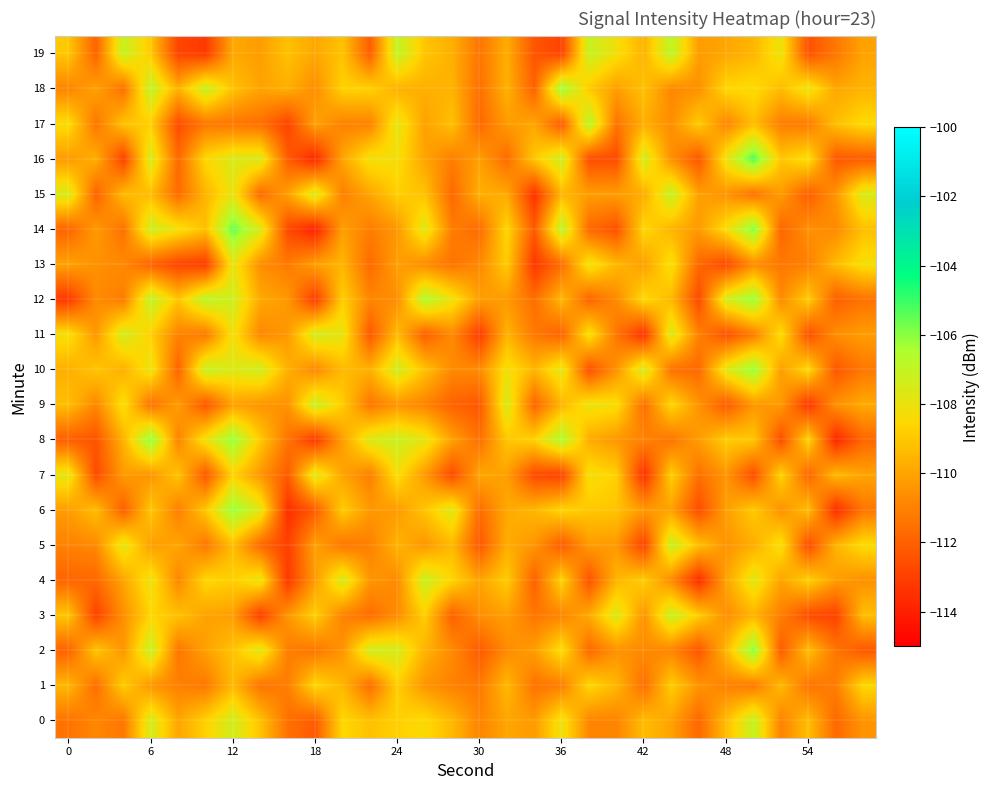

Reading left to right, extract all data points from this chart.

0: -111.5	-110.8	-111.3	-107.4	-110.0	-108.7	-107.4	-109.1	-111.5	-112.2	-108.5	-109.2	-108.8	-108.4	-109.4	-110.9	-109.9	-110.3	-108.1	-110.9	-110.9	-109.3	-110.1	-111.8	-109.3	-107.0	-111.0	-109.3	-111.7	-110.5
1: -109.5	-111.6	-108.8	-110.4	-111.0	-111.3	-109.4	-111.4	-111.1	-108.5	-109.5	-111.6	-108.8	-110.4	-111.0	-111.3	-109.4	-111.4	-111.1	-108.5	-109.5	-111.6	-108.8	-110.4	-111.0	-111.3	-109.4	-111.4	-111.1	-108.5
2: -112.0	-109.0	-110.4	-107.1	-111.3	-110.1	-109.1	-107.7	-111.1	-111.4	-110.5	-107.3	-107.4	-109.6	-110.7	-112.2	-110.7	-110.2	-108.3	-111.7	-110.5	-110.8	-110.9	-112.3	-109.5	-105.9	-112.2	-109.2	-111.4	-112.3
3: -109.0	-112.9	-110.6	-108.6	-109.2	-110.0	-110.2	-113.0	-110.4	-108.8	-111.0	-111.6	-110.7	-108.8	-112.0	-110.6	-110.2	-111.4	-110.9	-109.8	-107.6	-110.5	-107.1	-108.8	-110.6	-109.6	-111.0	-112.6	-112.9	-109.2
4: -111.9	-111.8	-110.0	-108.0	-110.8	-108.6	-108.8	-107.9	-113.2	-110.3	-107.4	-110.4	-110.7	-107.2	-108.6	-110.0	-108.9	-112.0	-108.6	-112.4	-109.5	-108.8	-110.7	-113.5	-110.1	-107.7	-110.0	-108.7	-110.2	-110.6
5: -111.0	-110.7	-107.8	-110.2	-109.9	-111.3	-109.3	-111.7	-113.0	-110.1	-111.3	-111.1	-109.6	-110.4	-109.4	-112.3	-109.8	-110.4	-112.2	-110.2	-110.3	-113.0	-107.1	-109.2	-110.5	-109.8	-108.2	-112.7	-109.5	-108.4
6: -110.2	-109.3	-112.0	-109.0	-111.1	-109.0	-106.1	-107.7	-113.5	-112.2	-108.9	-110.3	-110.3	-109.1	-107.7	-111.7	-109.9	-109.5	-108.6	-109.0	-109.1	-110.3	-110.1	-112.6	-110.2	-108.9	-110.5	-109.3	-113.5	-111.3
7: -107.8	-112.6	-110.2	-110.5	-109.1	-112.3	-108.7	-110.4	-112.2	-107.6	-110.0	-111.1	-108.3	-110.3	-112.7	-109.9	-110.1	-112.7	-113.0	-108.2	-108.8	-113.5	-108.8	-111.5	-110.4	-112.6	-108.6	-111.9	-109.4	-110.0
8: -112.1	-112.4	-109.6	-105.9	-110.9	-108.1	-106.1	-108.9	-111.4	-113.2	-110.2	-107.6	-107.2	-107.9	-110.1	-111.6	-109.0	-108.7	-106.5	-109.8	-110.4	-111.0	-111.4	-110.2	-108.9	-109.0	-112.6	-108.6	-113.7	-111.8
9: -109.3	-110.8	-108.2	-111.5	-110.2	-112.3	-110.1	-110.4	-110.5	-107.1	-108.8	-111.3	-110.5	-111.0	-112.0	-112.3	-107.5	-111.9	-109.5	-108.0	-108.3	-111.6	-108.5	-110.5	-112.2	-110.4	-110.3	-113.3	-110.5	-109.8
10: -109.7	-109.0	-109.7	-108.0	-111.9	-107.0	-107.6	-107.3	-109.7	-110.8	-109.4	-109.7	-107.4	-109.1	-110.8	-110.7	-108.2	-109.5	-107.8	-112.5	-110.5	-107.4	-111.5	-111.7	-107.8	-106.1	-110.2	-108.5	-112.3	-111.3
11: -108.2	-110.4	-107.4	-108.8	-111.0	-111.3	-108.2	-110.8	-110.3	-107.4	-107.9	-112.2	-109.3	-112.1	-110.7	-113.1	-109.5	-111.3	-112.0	-108.2	-111.3	-113.5	-107.5	-111.0	-112.5	-111.2	-108.3	-112.6	-110.6	-110.2
12: -113.2	-110.7	-111.2	-106.9	-109.1	-106.8	-107.3	-109.9	-110.3	-113.1	-108.8	-110.9	-110.7	-106.6	-108.1	-110.2	-110.3	-111.6	-109.4	-111.9	-110.7	-108.5	-109.4	-112.7	-107.5	-106.1	-110.7	-108.8	-112.1	-111.5
13: -110.0	-110.6	-110.8	-112.0	-112.8	-113.1	-108.0	-110.6	-111.2	-110.1	-109.5	-111.7	-110.1	-110.7	-111.4	-110.8	-108.9	-113.3	-111.6	-108.0	-109.5	-110.2	-108.2	-111.8	-112.7	-110.7	-111.3	-111.1	-109.4	-108.2
14: -111.9	-110.3	-111.5	-107.3	-108.2	-109.2	-105.5	-107.5	-112.7	-113.9	-110.1	-111.1	-110.4	-107.7	-111.2	-111.7	-108.6	-112.2	-106.8	-111.8	-112.5	-108.5	-109.5	-110.3	-108.4	-105.8	-111.8	-110.6	-110.7	-109.2
15: -107.5	-111.9	-109.3	-109.3	-111.7	-109.5	-108.0	-111.7	-110.1	-107.5	-111.1	-110.0	-108.8	-109.1	-111.7	-109.7	-109.8	-113.4	-109.5	-110.2	-110.2	-109.8	-107.0	-110.1	-110.5	-111.5	-110.2	-112.1	-110.4	-107.5
16: -110.3	-109.7	-113.0	-107.5	-111.7	-108.5	-107.6	-107.6	-112.1	-113.7	-110.0	-108.1	-108.3	-110.0	-111.1	-110.1	-111.7	-109.0	-107.2	-112.6	-112.6	-107.4	-110.6	-112.3	-108.0	-105.3	-109.0	-108.3	-112.2	-112.1
17: -108.4	-111.4	-109.1	-108.8	-112.6	-111.3	-111.4	-111.6	-112.9	-110.1	-111.0	-111.0	-107.8	-110.1	-109.2	-111.8	-110.3	-110.0	-112.2	-106.7	-111.4	-109.7	-110.7	-108.9	-110.9	-109.3	-111.1	-111.2	-109.2	-108.4
18: -110.9	-110.1	-111.5	-106.9	-109.6	-107.1	-109.2	-110.0	-109.7	-110.7	-108.7	-108.7	-109.7	-109.7	-109.6	-111.5	-109.6	-112.0	-106.2	-109.0	-110.2	-109.2	-110.8	-110.5	-108.6	-108.4	-109.3	-108.0	-109.9	-109.5
19: -109.0	-111.9	-107.1	-109.0	-112.8	-113.2	-109.9	-110.2	-109.2	-109.9	-109.1	-112.1	-106.9	-109.1	-109.7	-111.4	-109.7	-112.3	-112.9	-107.1	-108.2	-109.6	-106.8	-110.2	-110.0	-109.5	-108.0	-112.4	-111.3	-110.0